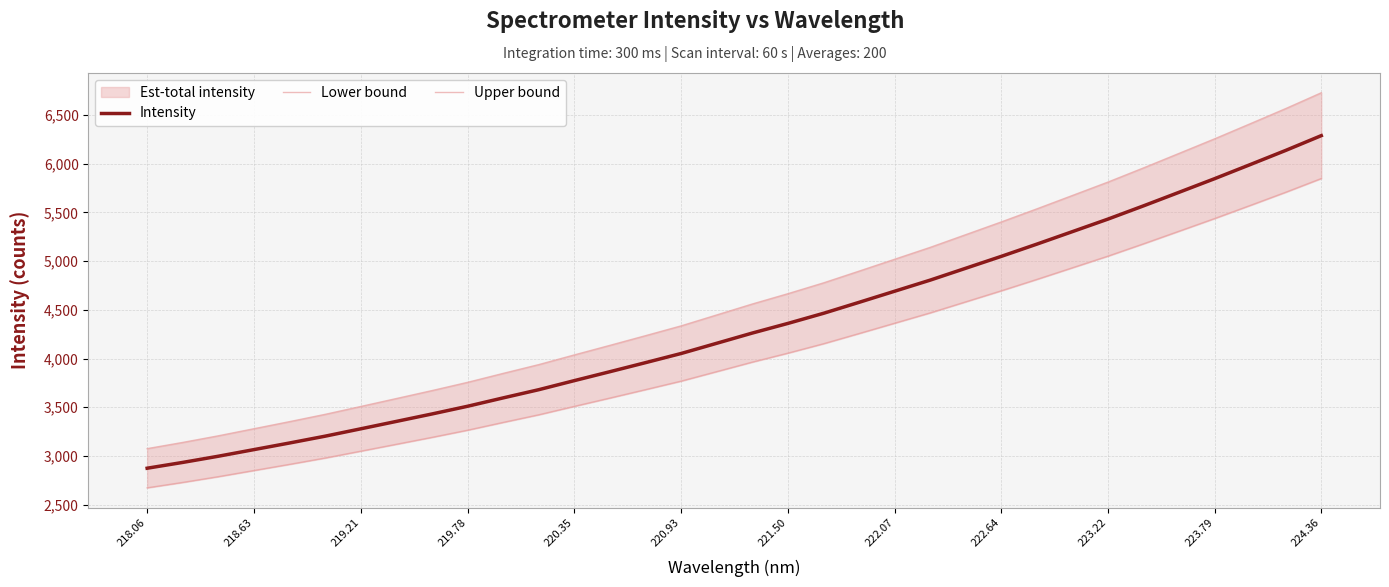

The Intensity series shows 4361.0 at 221.50. True or false?

True